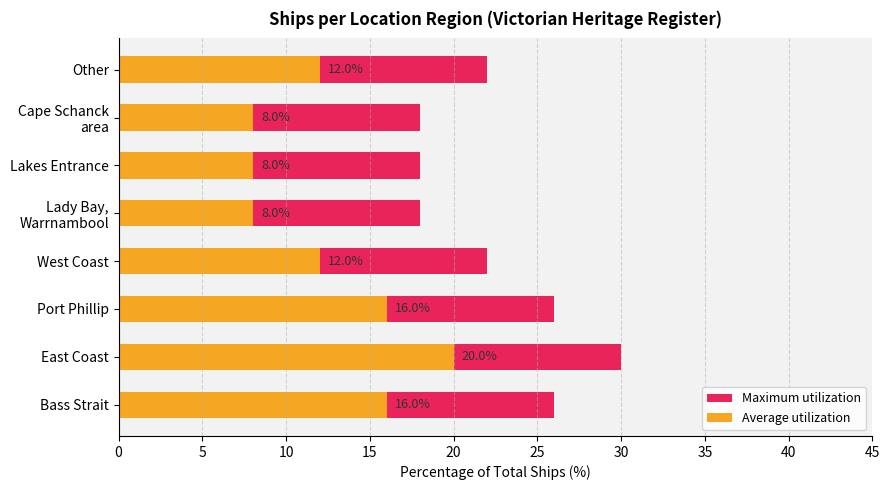

Is the value of Maximum utilization at Bass Strait greater than the value of Average utilization at Lady Bay, Warrnambool?

Yes